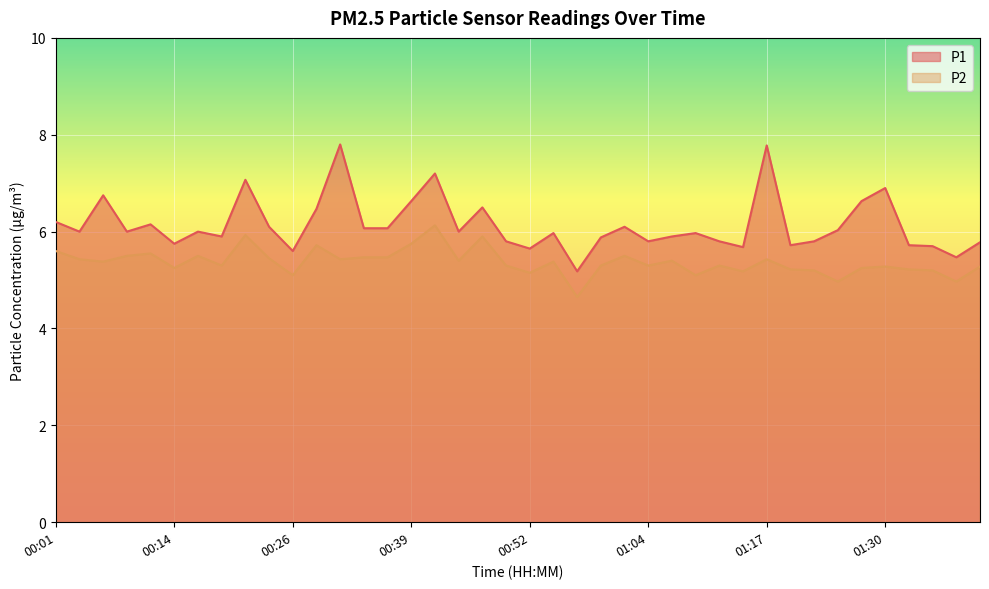

What position from the left is 00:39?

16